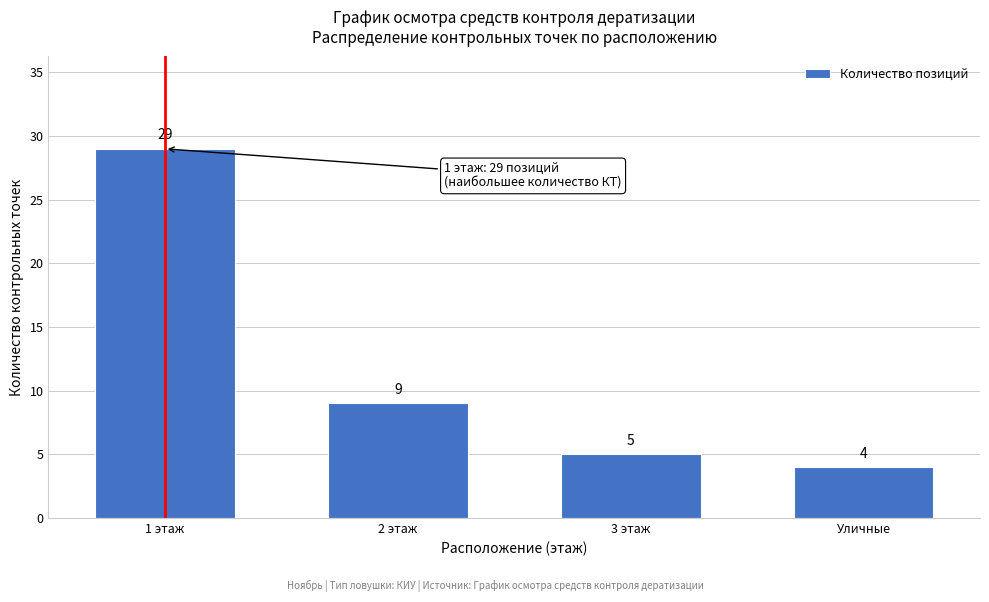

Reading left to right, transcribe all the data shown in this chart.

29	9	5	4